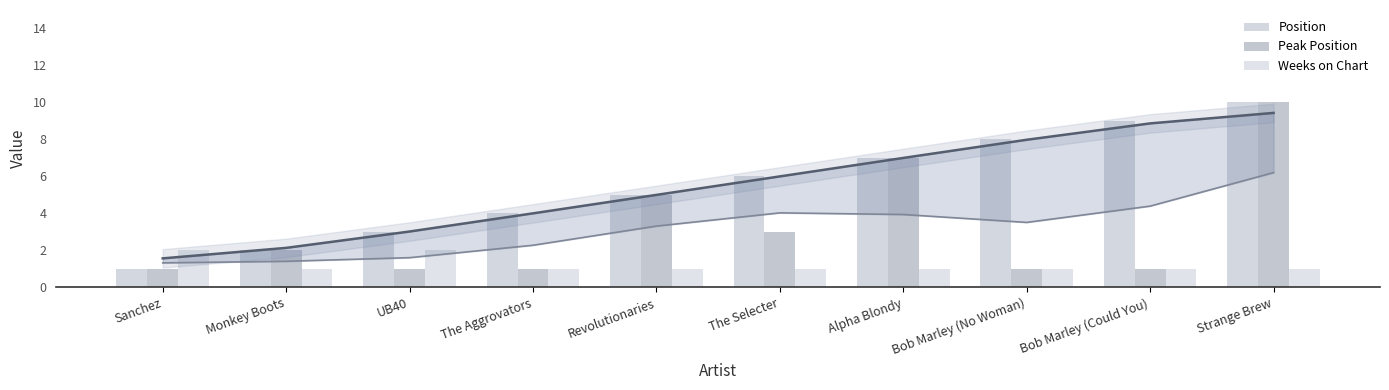

At which label does Peak Position first exceed 2?

Revolutionaries